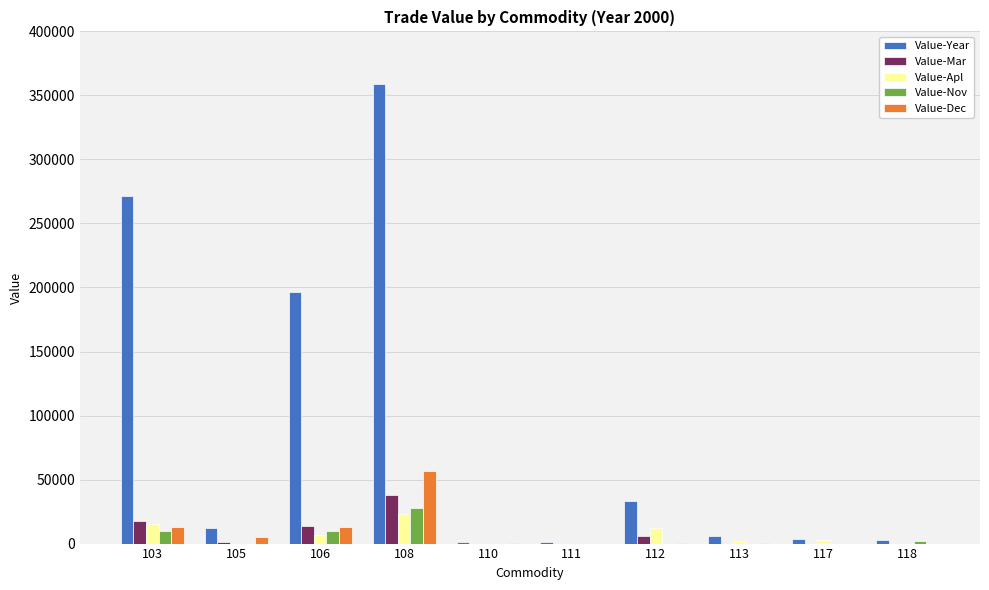

How many series are shown in this chart?

5